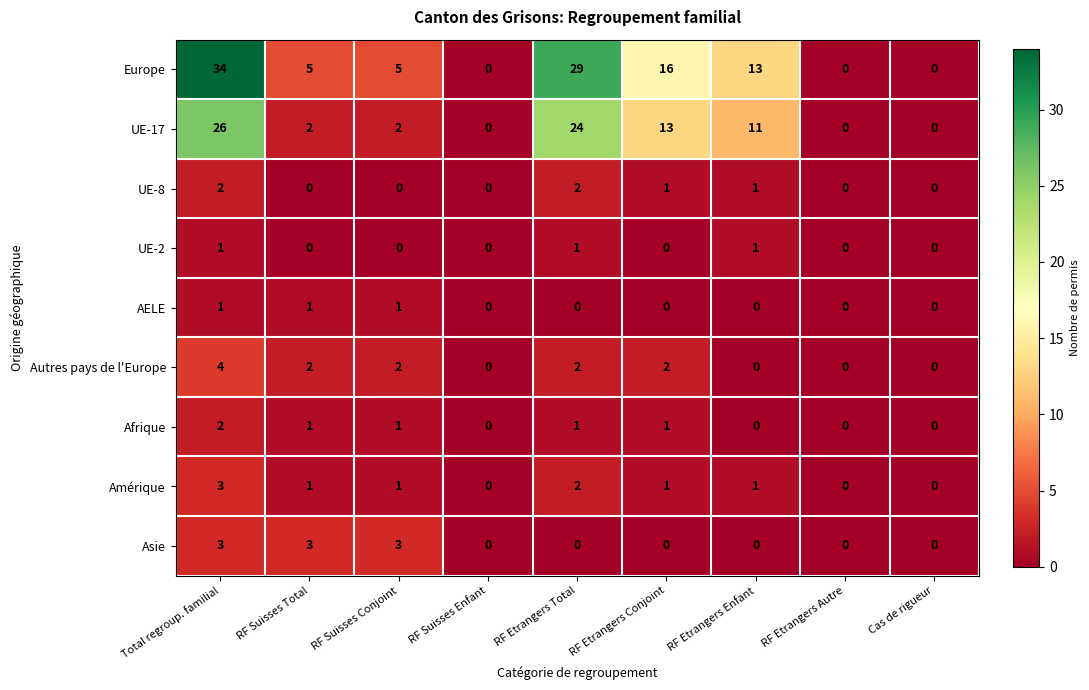

What is the difference between the maximum and second lowest values in the Amérique series?

3